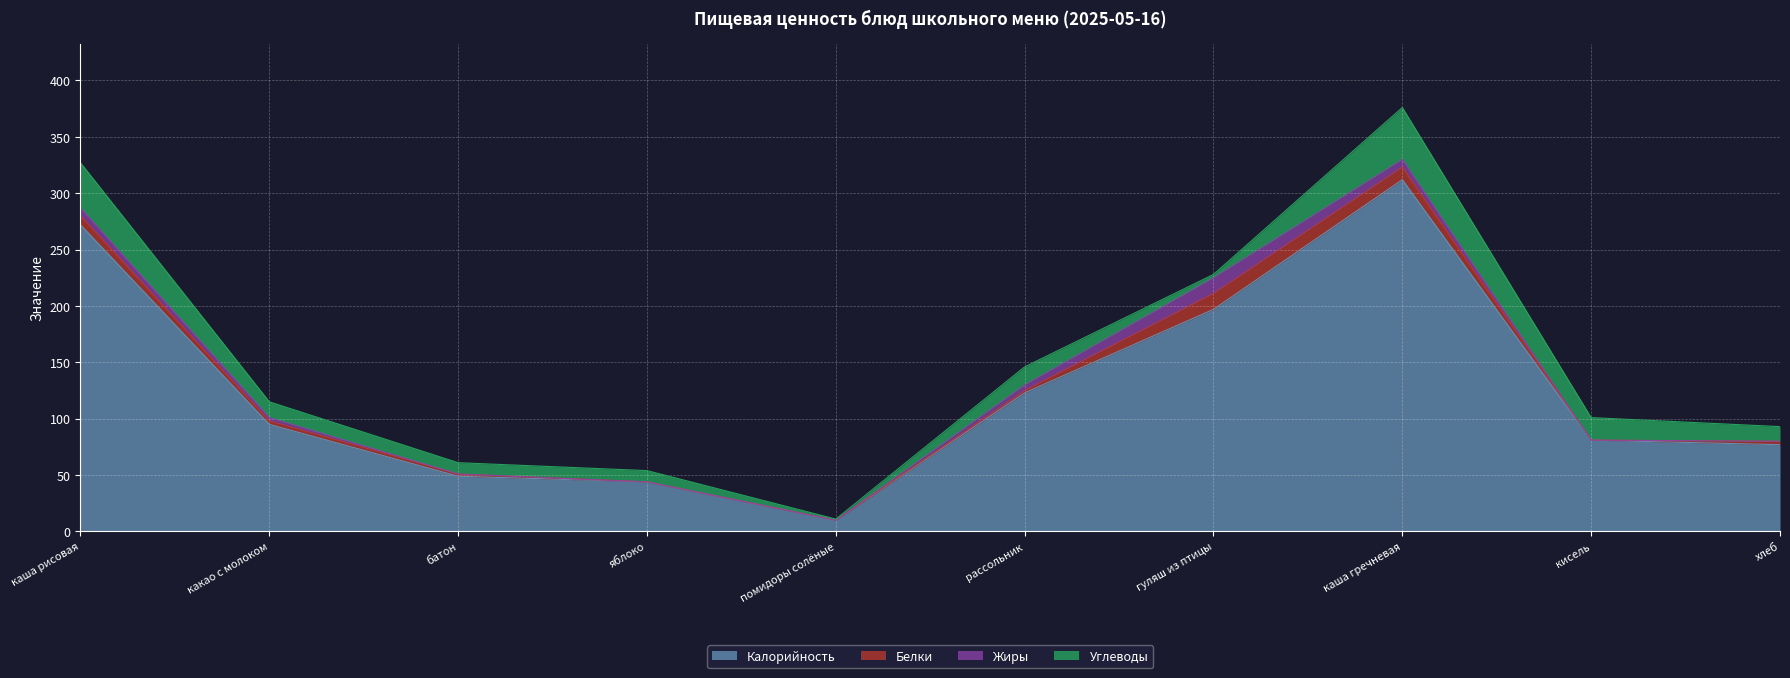

Where does the Углеводы series first go above 14?

каша рисовая